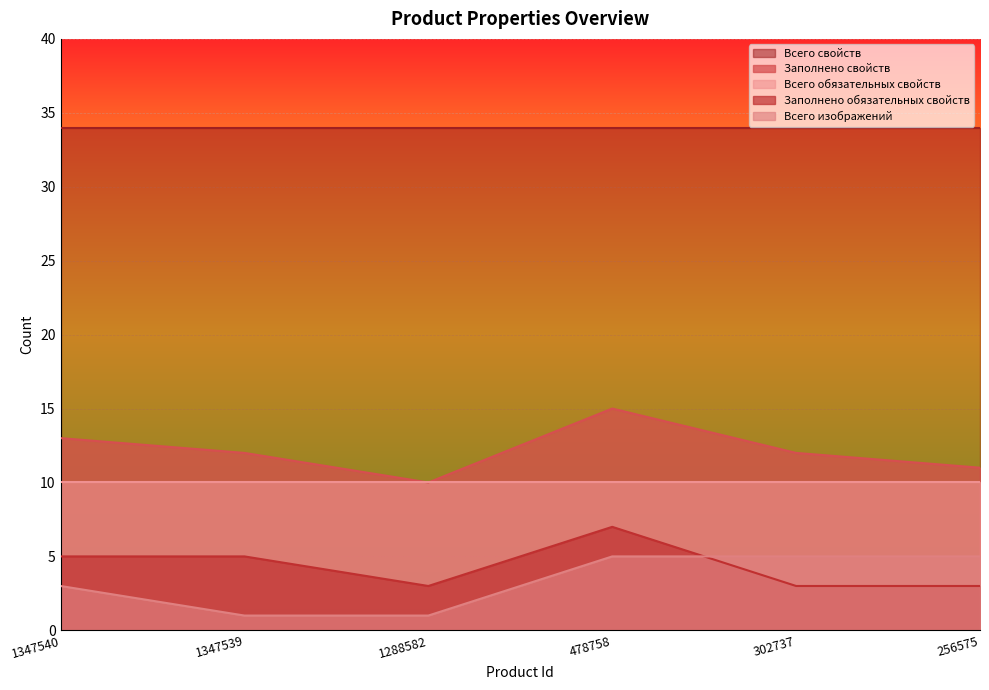

What is the value of the Всего изображений point at the 3rd from the left?

1